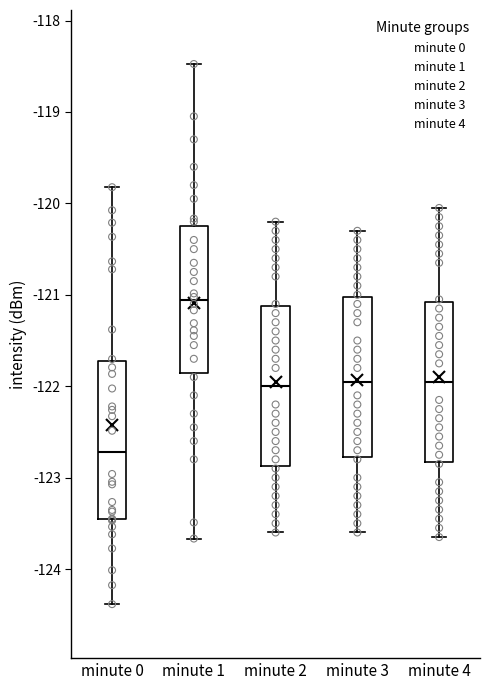

Where is the upper edge of the box for minute 0 on the y-axis? The values are not printed on the chart, so give them approximately, as read against the axis.

-121.7